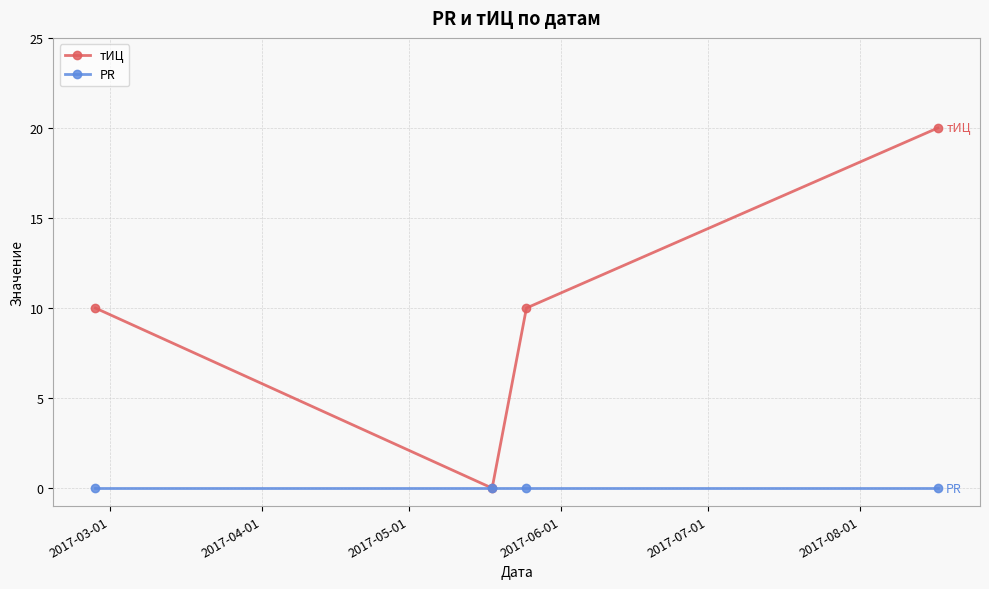

True or false: тИЦ has more than 1 points higher than both neighbors.

False